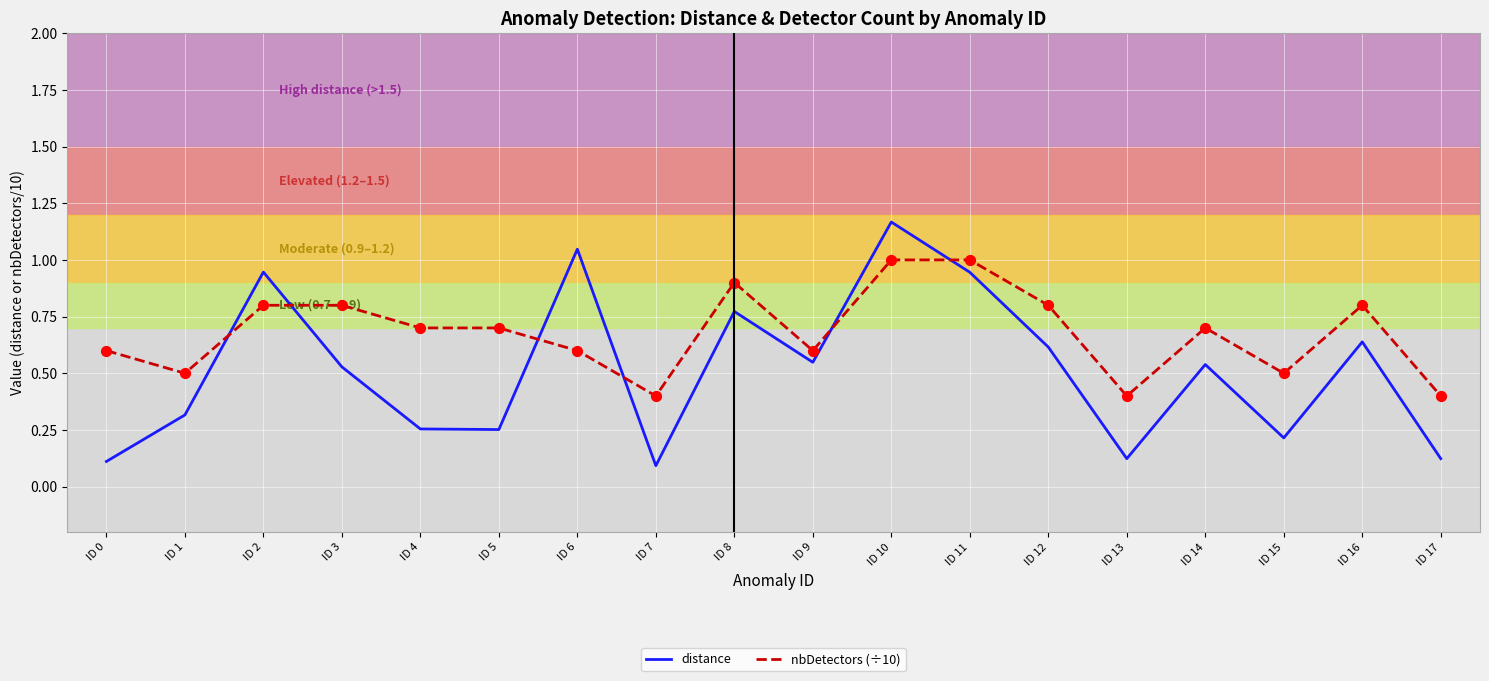

Which series changed the most between ID 0 and ID 13?

nbDetectors (÷10)